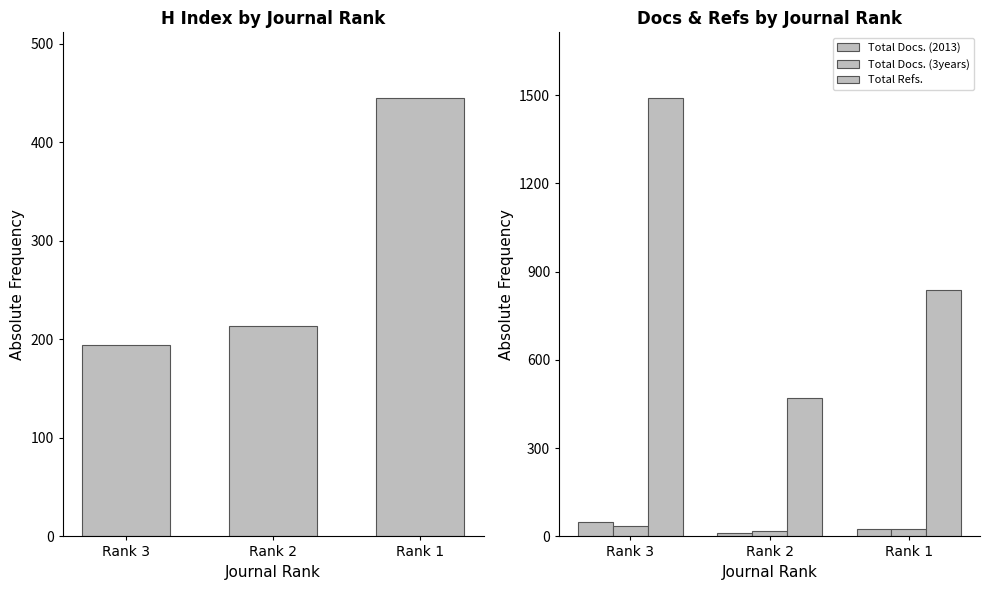

How many values in the H index series exceed 214?

1